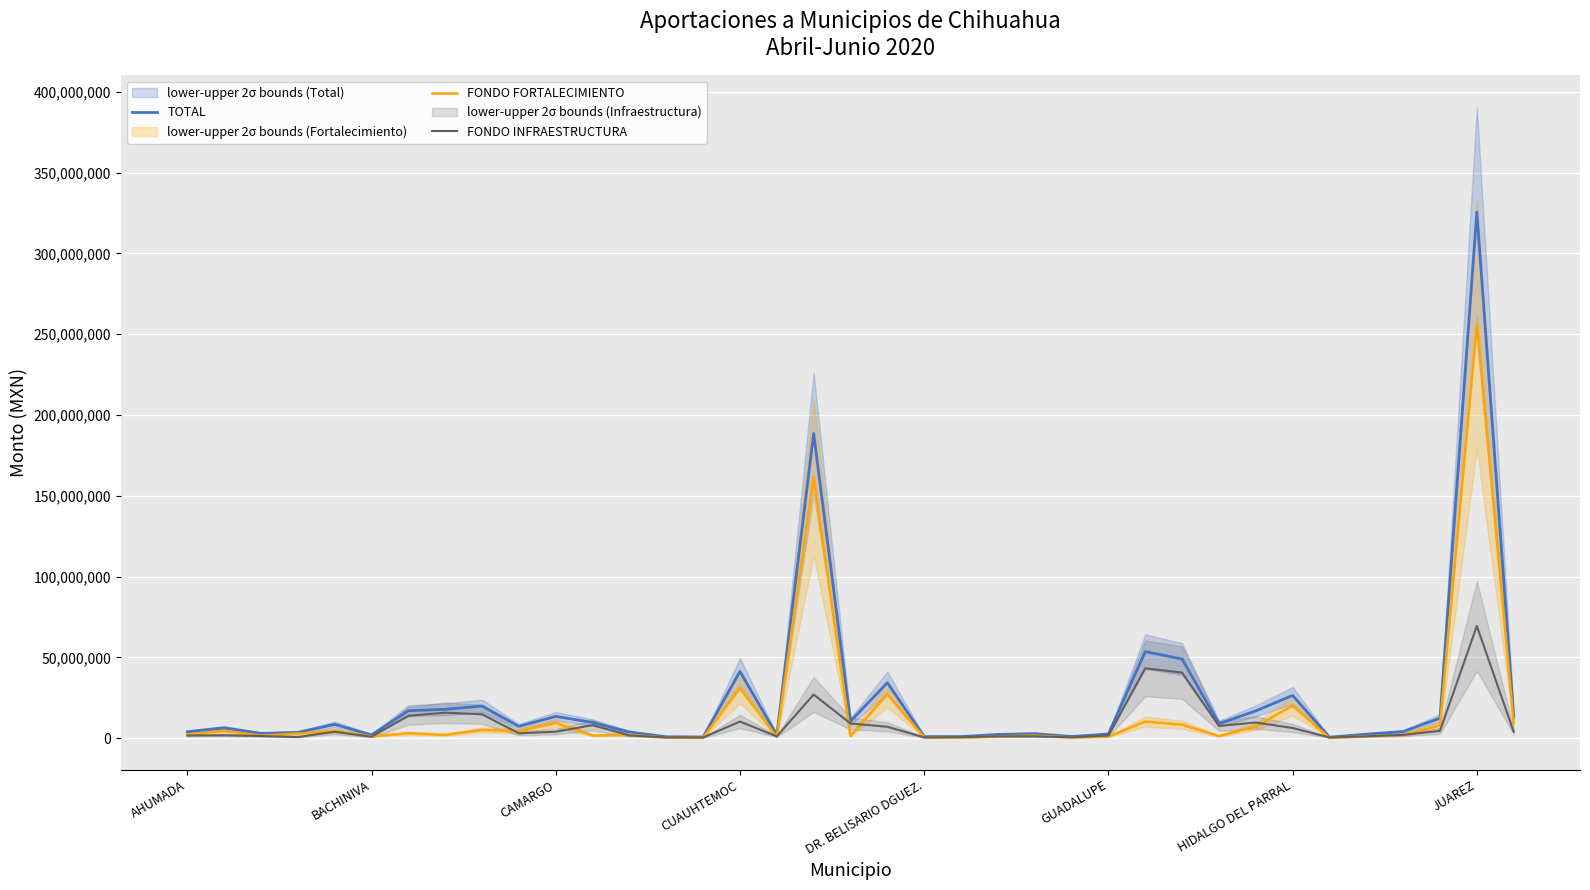

Is it true that TOTAL equals 26494092.1 at HIDALGO DEL PARRAL?

True